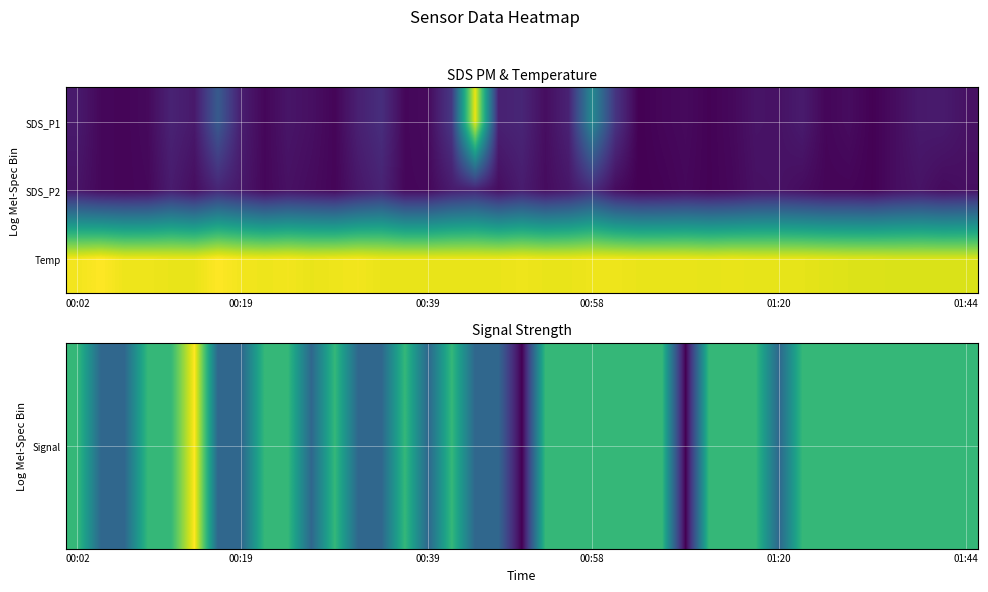

Which series has the largest total across all categories?

Temp